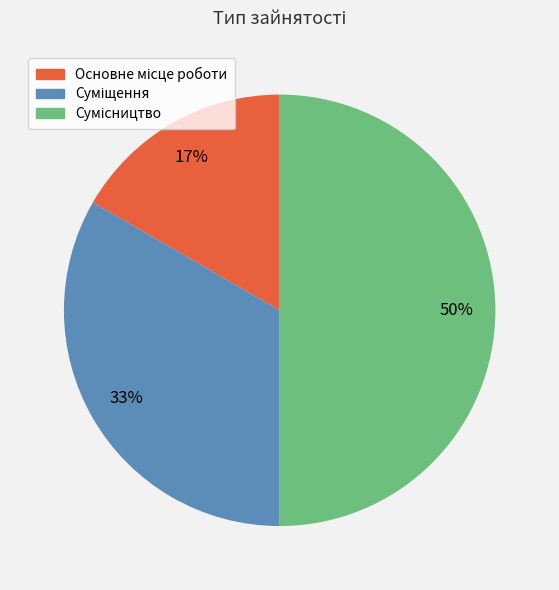

To the nearest percent, what is the average slice percentage?

33%